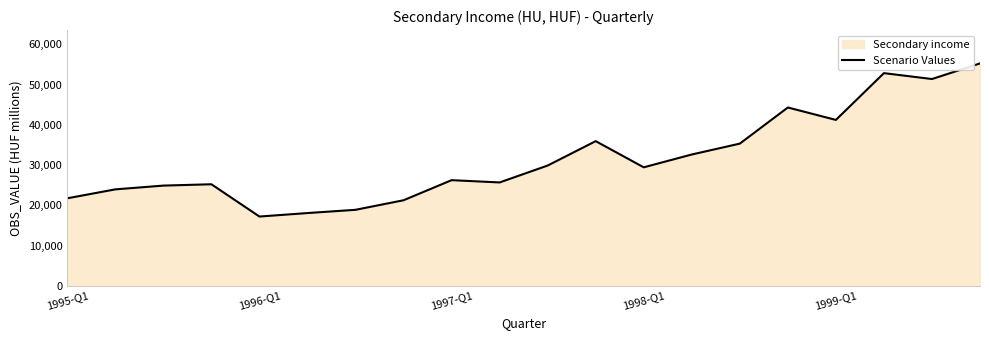

What is the minimum value shown in the chart?

17208.4